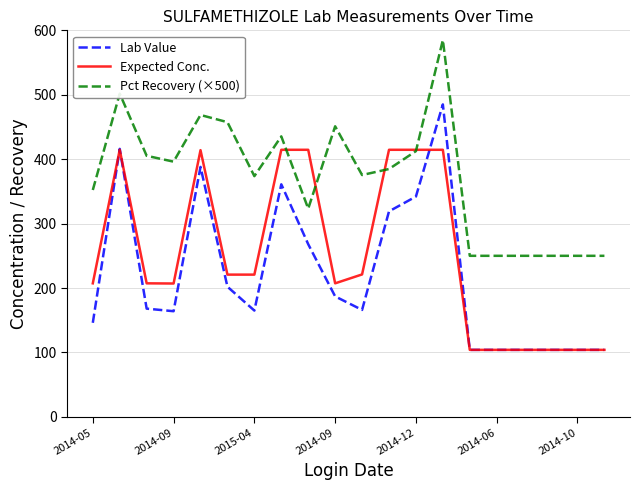

Rank the series by their maximum value, from lowest to highest.

Expected Conc., Lab Value, Pct Recovery (×500)